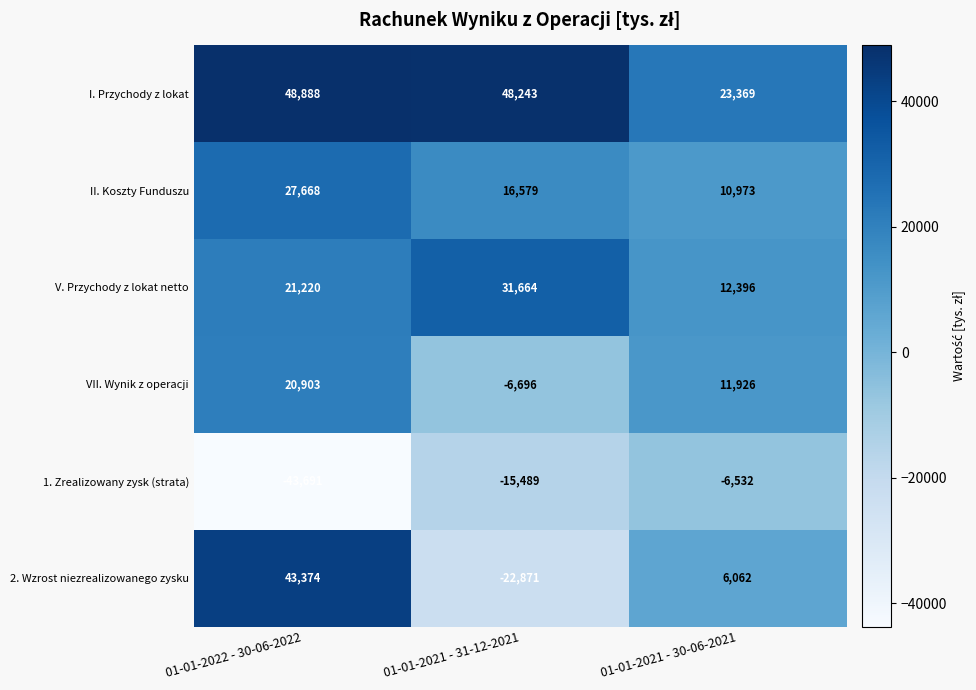

Is the value of VII. Wynik z operacji at 01-01-2021 - 30-06-2021 greater than the value of II. Koszty Funduszu at 01-01-2022 - 30-06-2022?

No